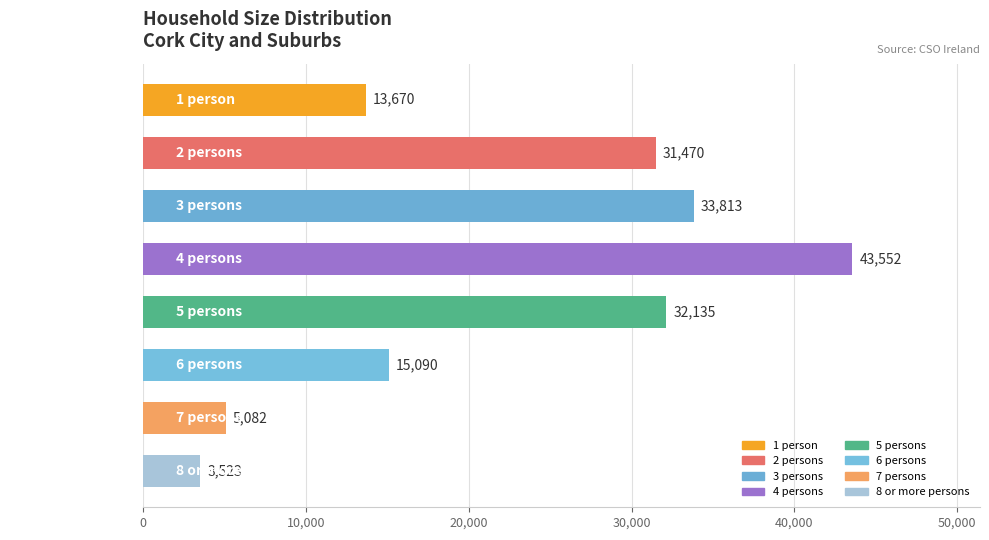

Which category has the highest value across all series?

4 persons